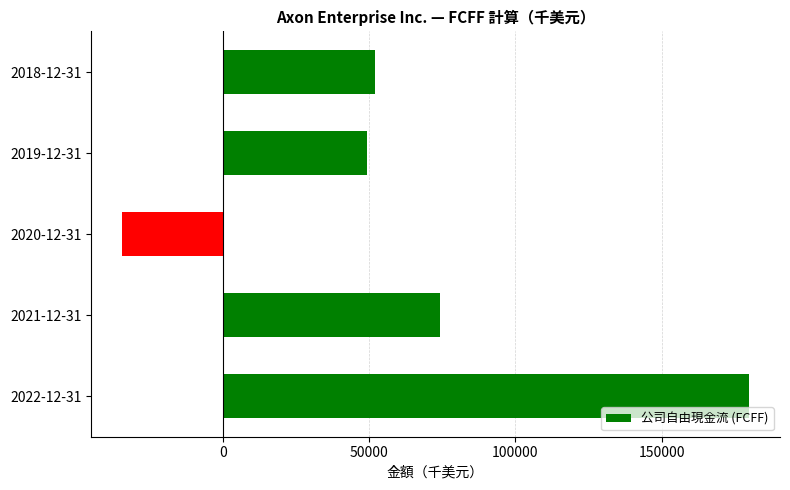

What is the minimum value shown in the chart?

-34294